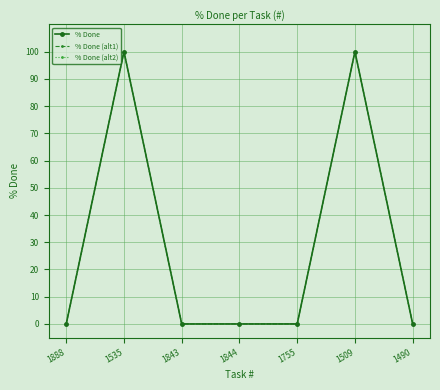

In % Done (alt2), how many points are higher than both neighbors (excluding endpoints)?

2